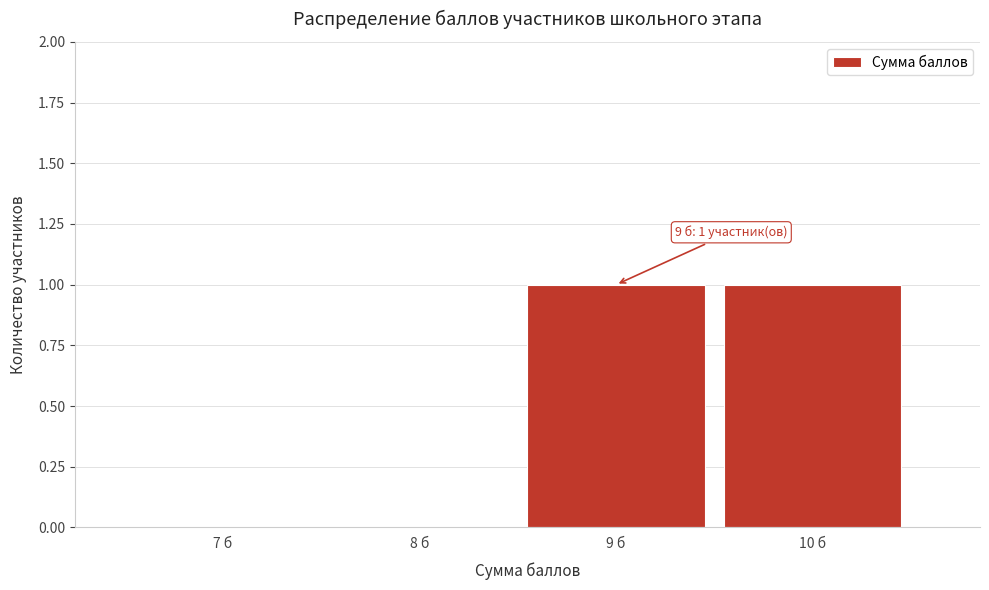

Reading left to right, list all the values displayed in this chart.

7 б=0	8 б=0	9 б=1	10 б=1